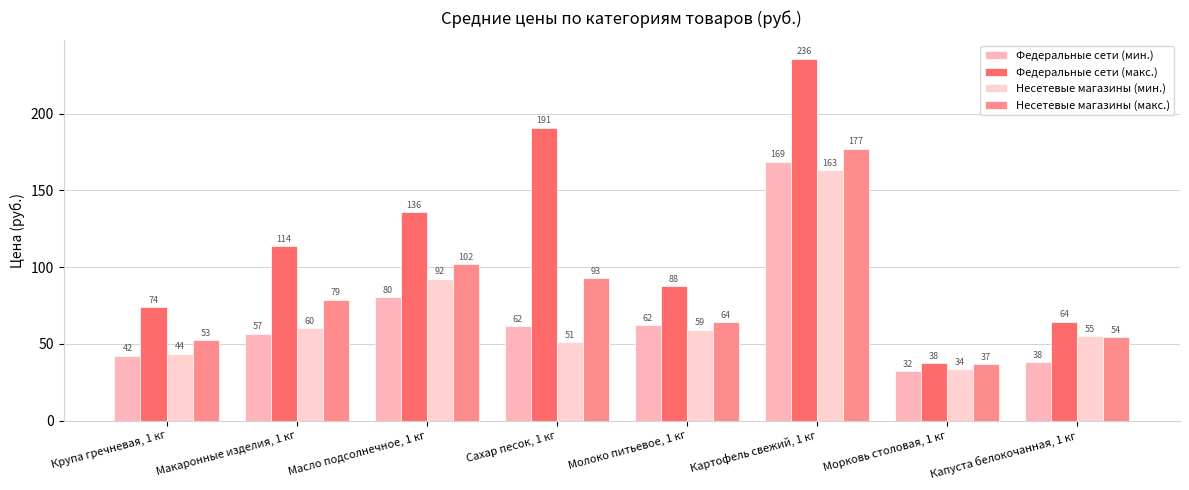

Between Морковь столовая, 1 кг and Капуста белокочанная, 1 кг, which series saw the biggest shift?

Федеральные сети (макс.)